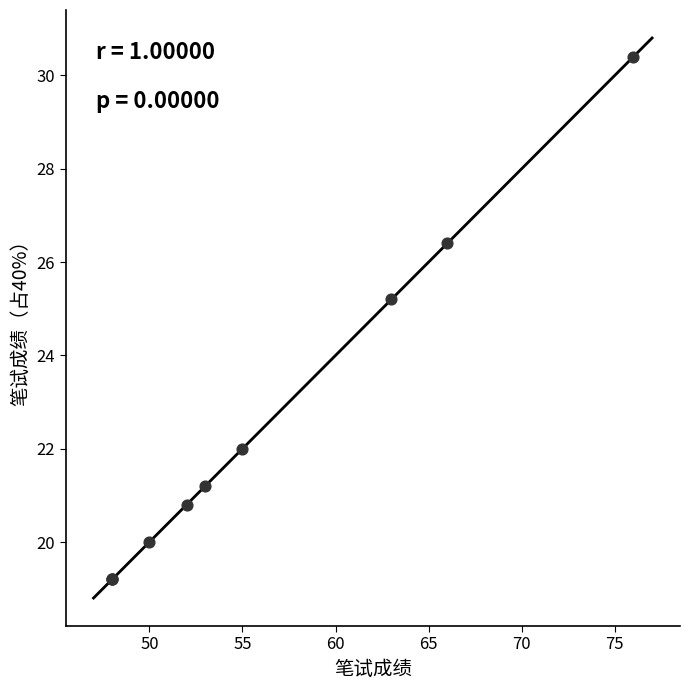

What Y value in the scatter plot is closest to 24?

25.2